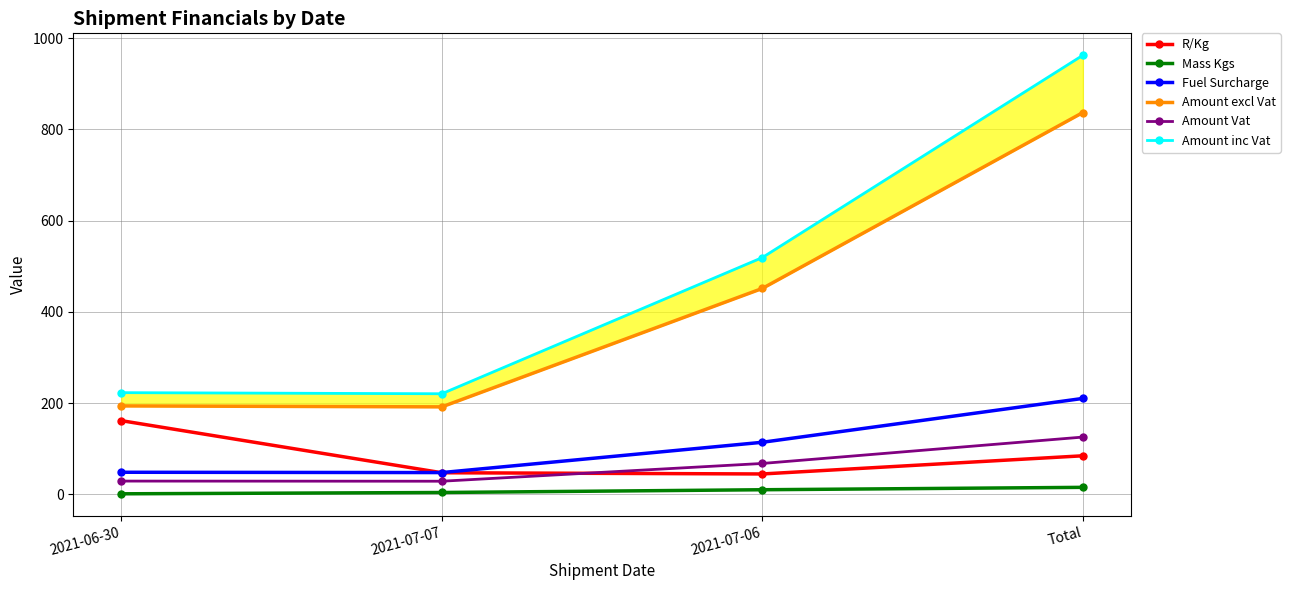

What is the average value of the Mass Kgs series?

7.7